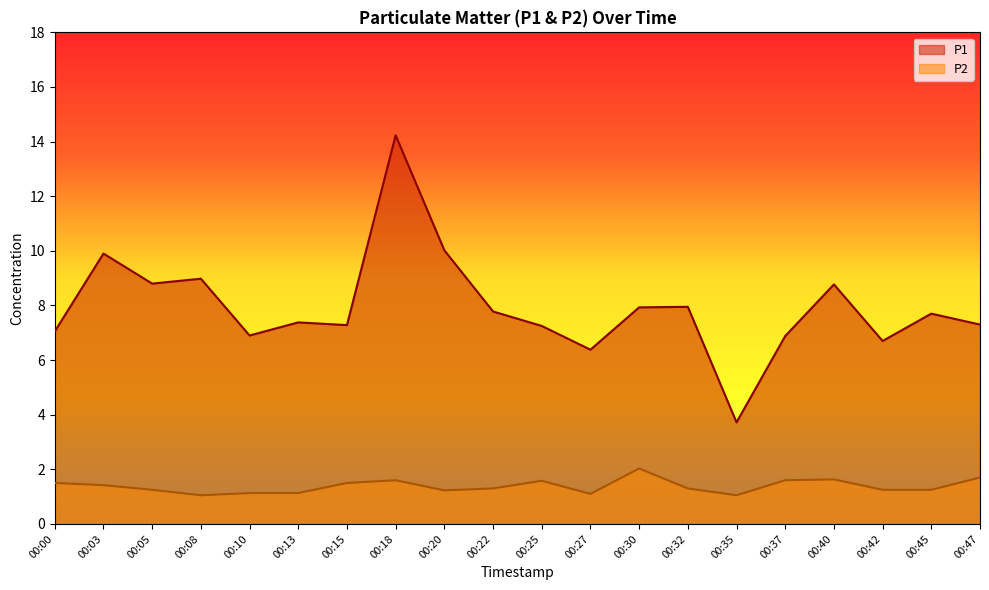

At how many categories does at least one series exceed 13?

1